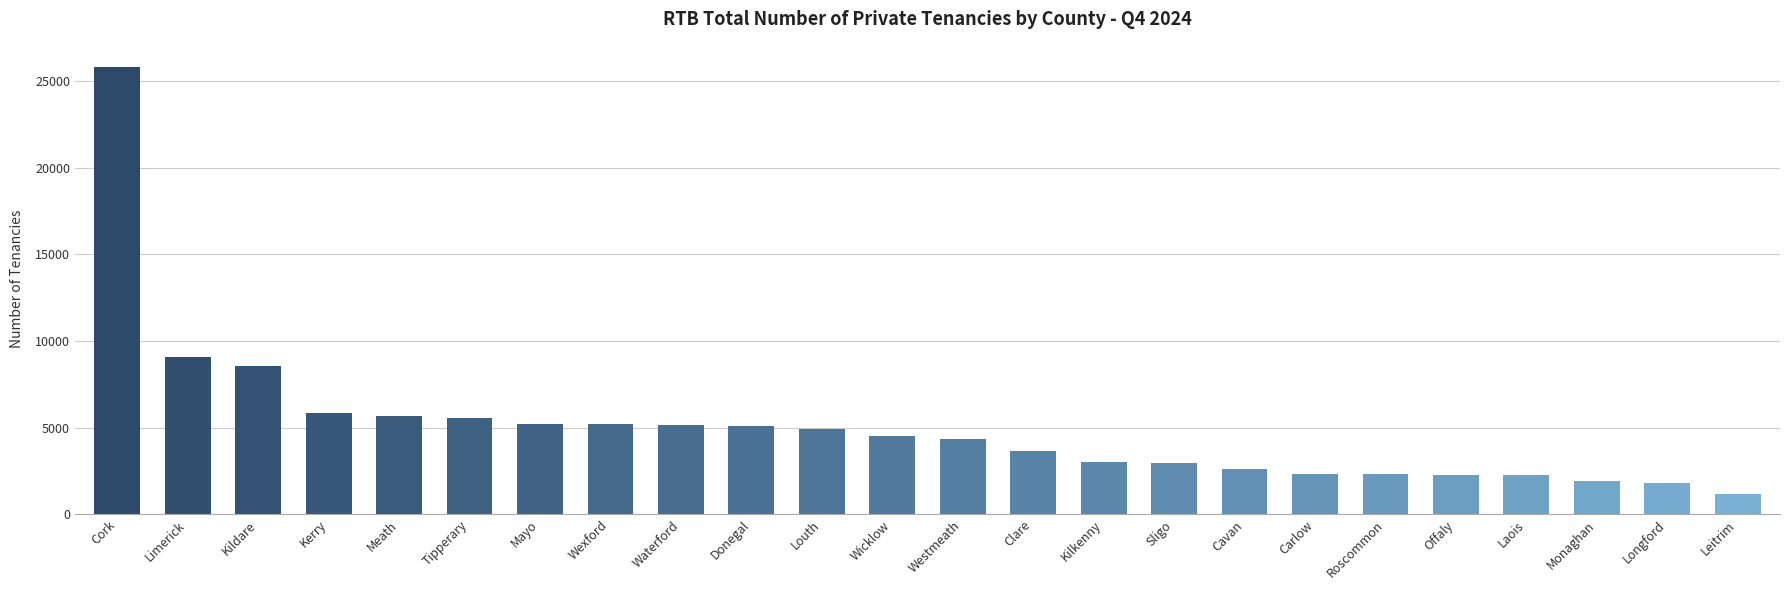

What is the difference between the maximum and minimum values?

24651